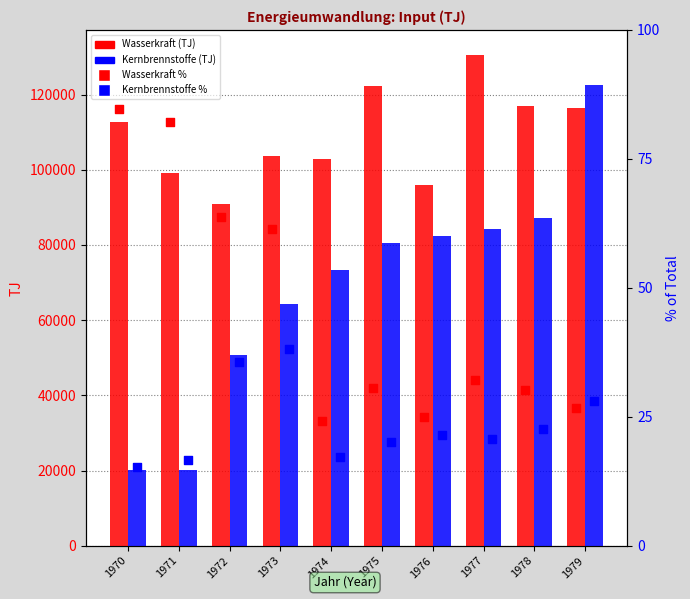

At how many categories does at least one series exceed 57414?

10